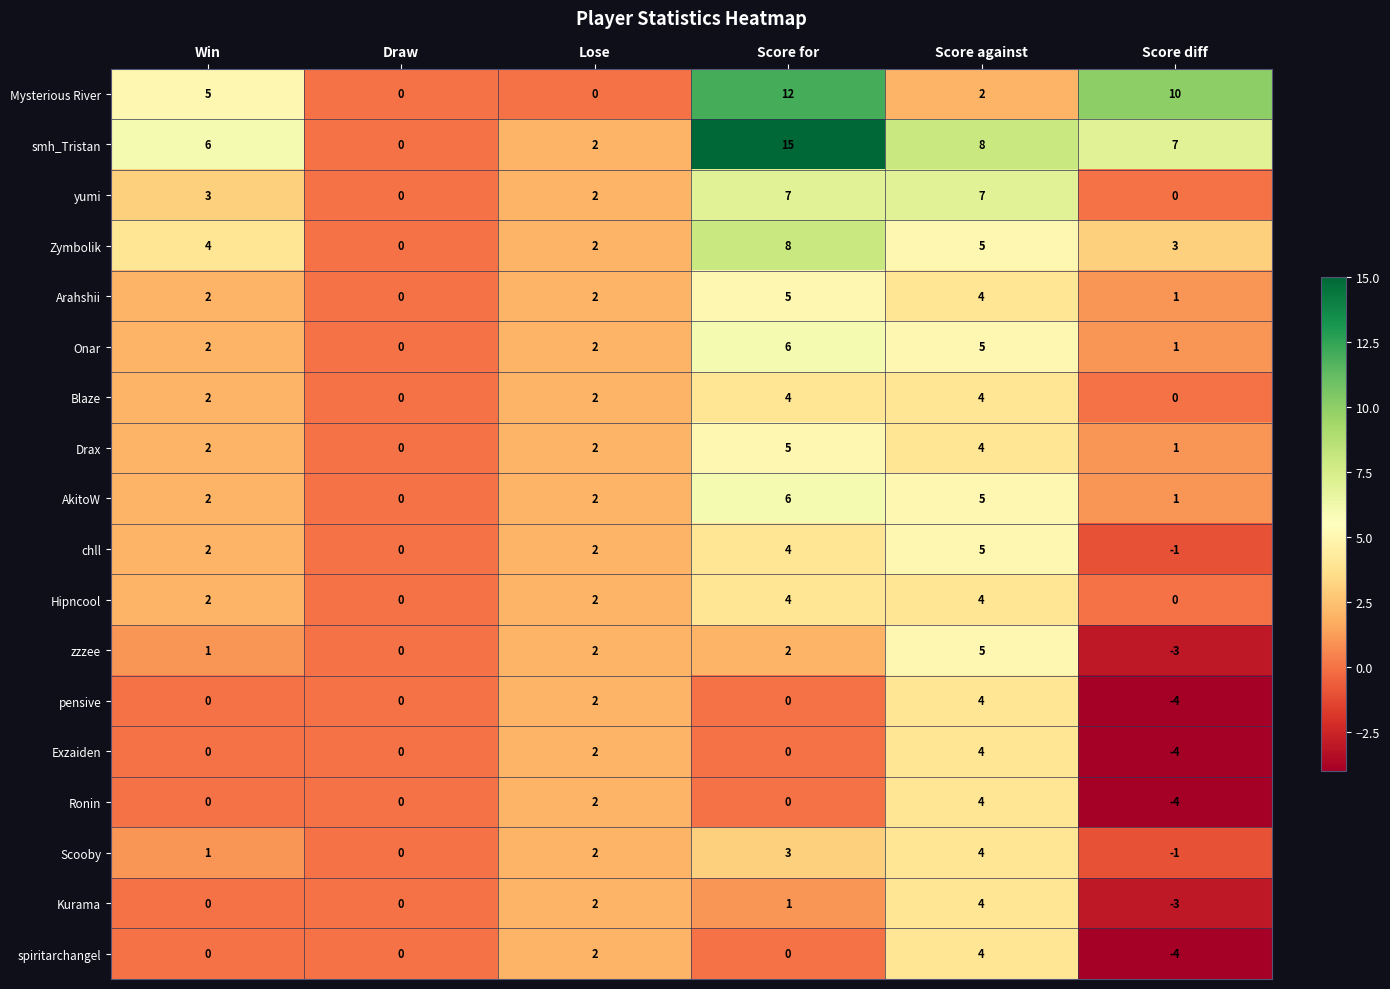

What value does the Blaze series have at Score for?

4